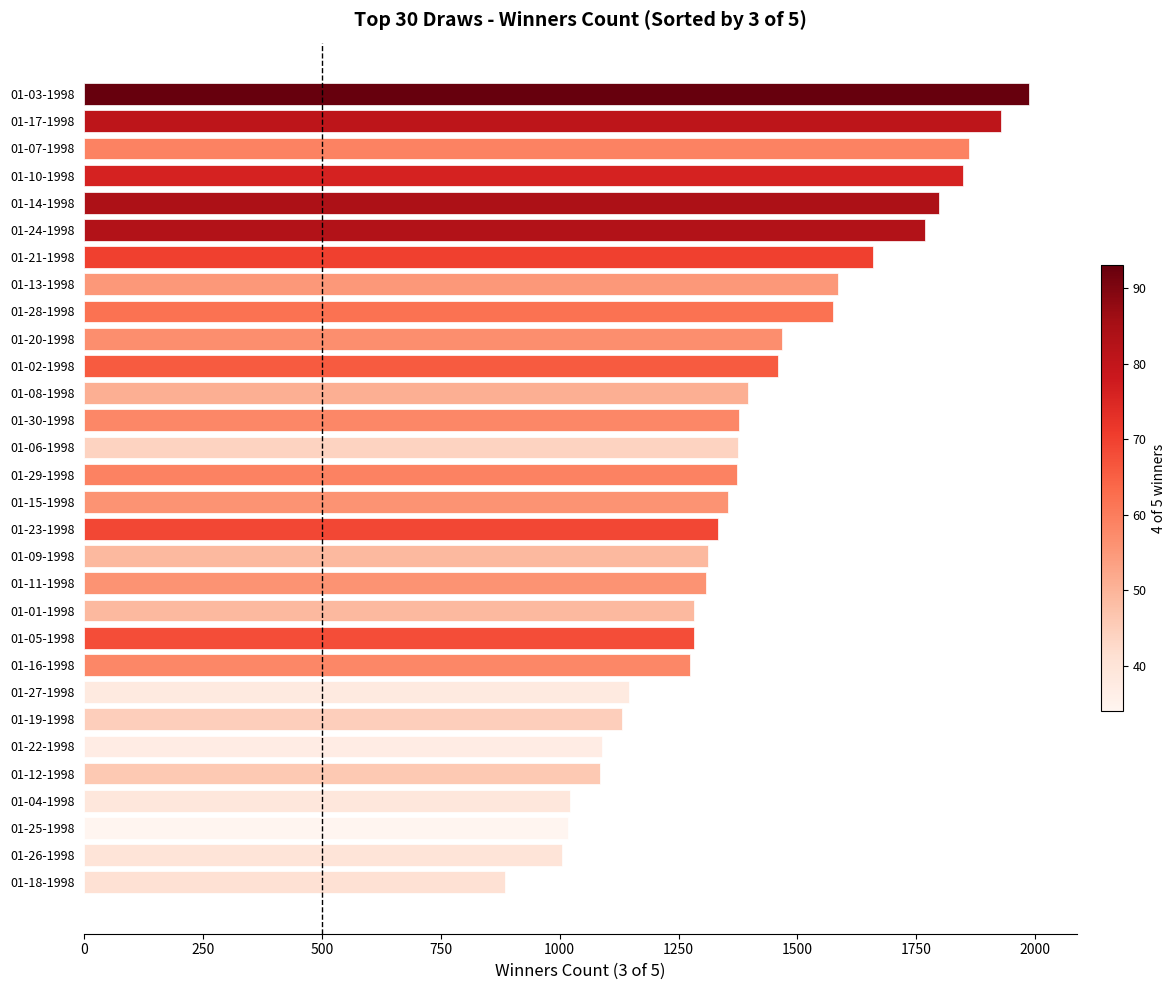

What is the minimum value shown in the chart?

885